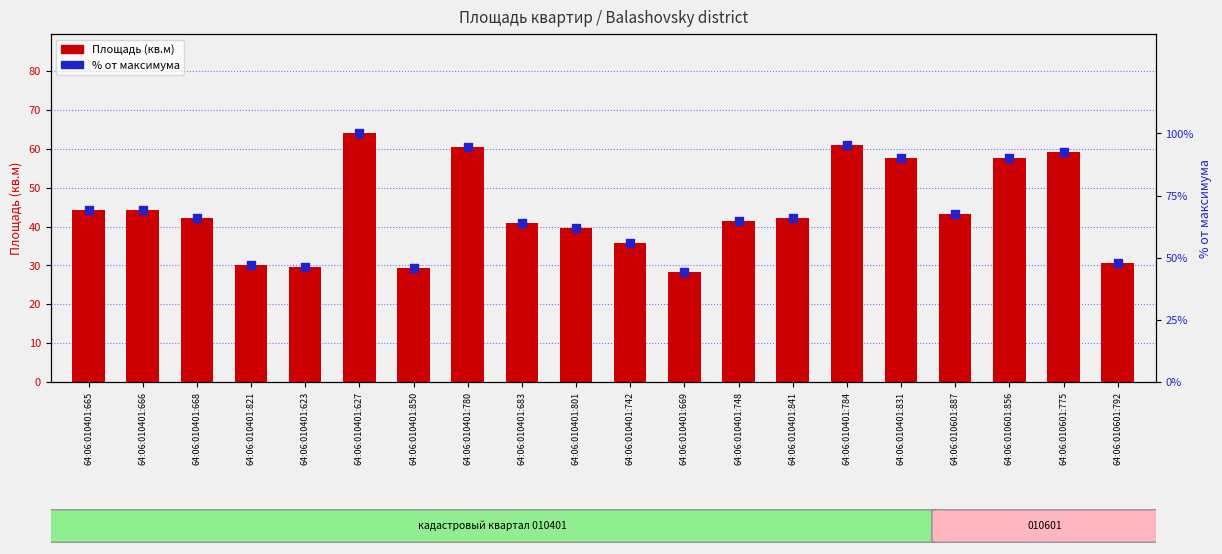

What are all the series names shown in the legend?

Площадь (кв.м), % от максимума